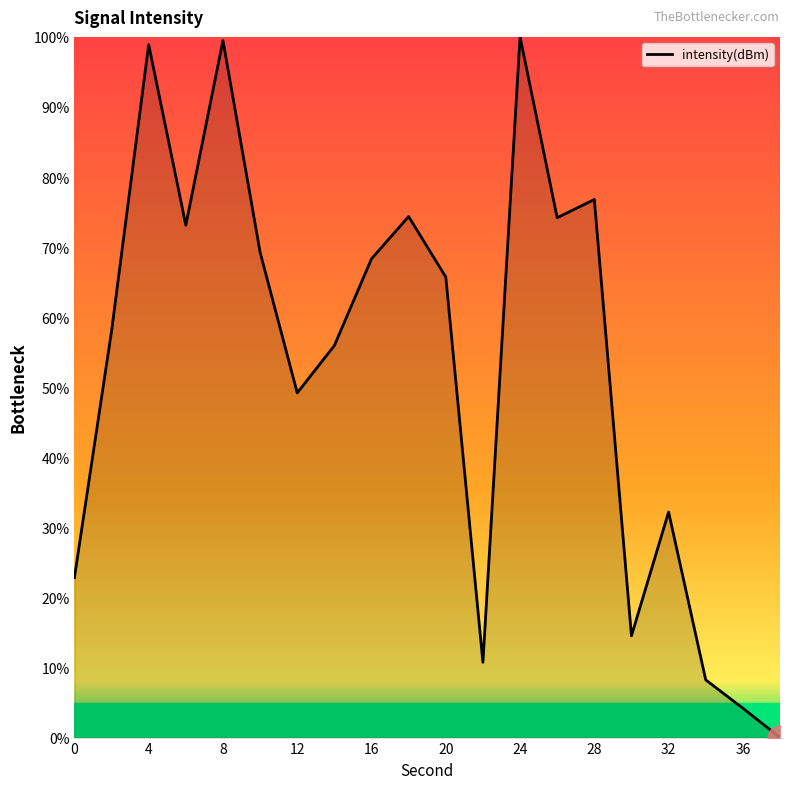

What is the greatest value displayed?

100.0